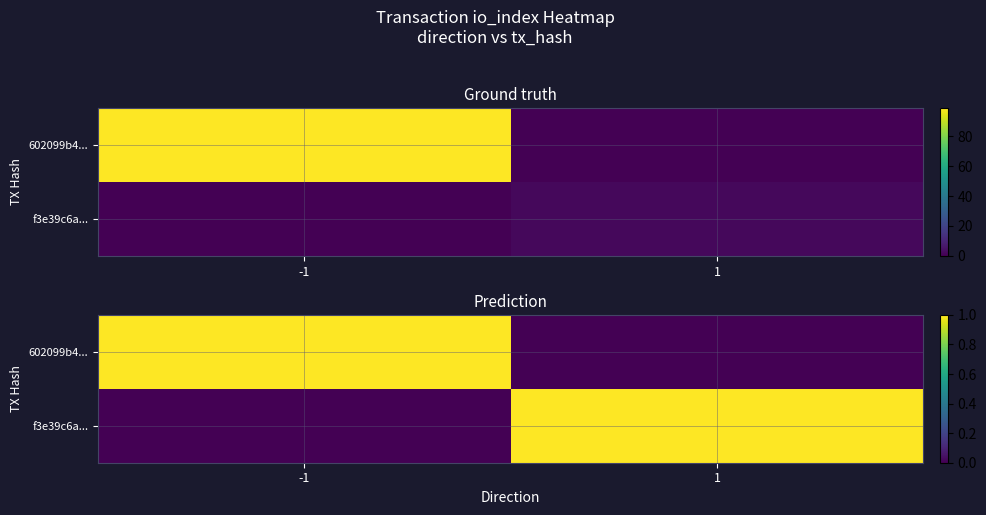

What is the maximum value for f3e39c6a...?

1